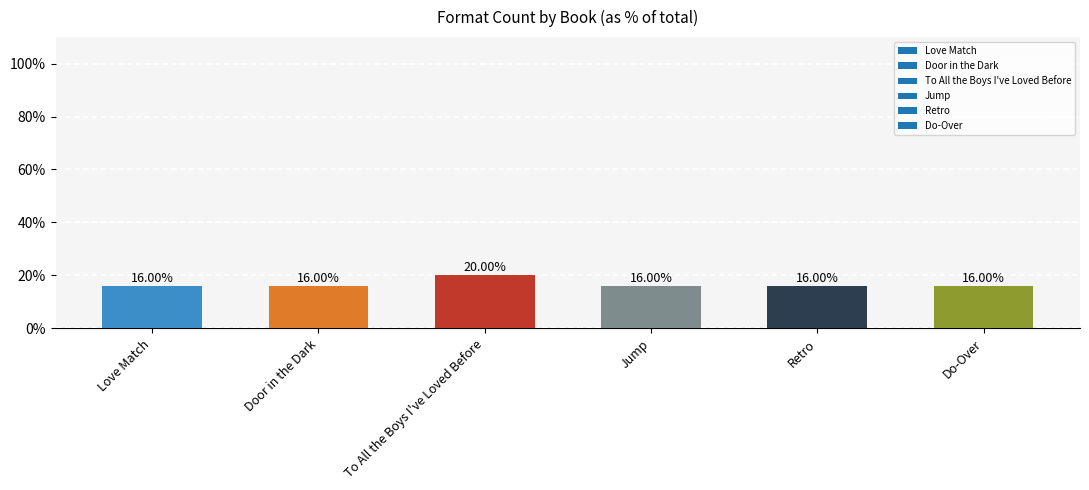

What is the label of the 1st bar from the right?

Do-Over